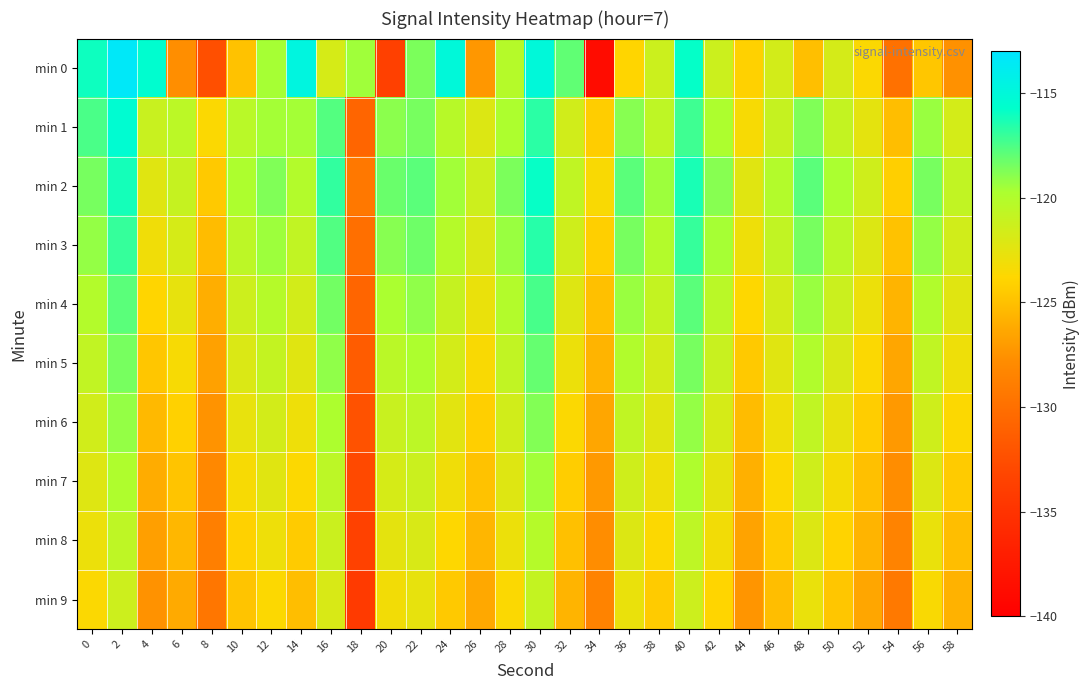

At 14, list the series in order from largest to smallest.

min 0, min 1, min 2, min 3, min 4, min 5, min 6, min 7, min 8, min 9